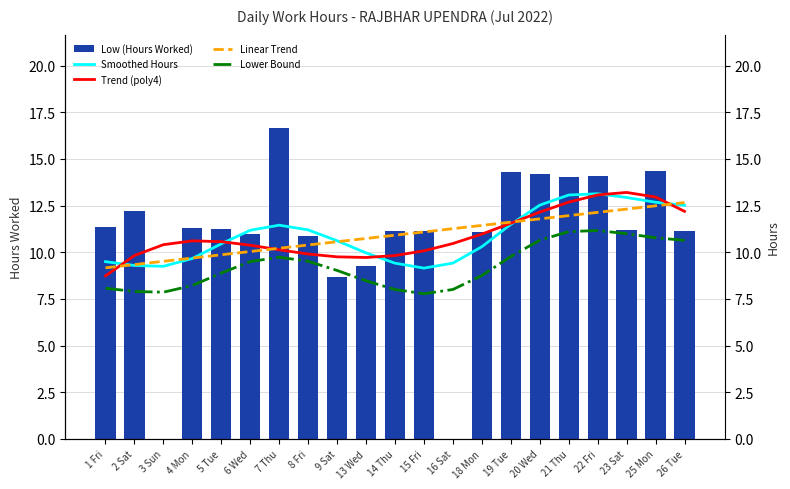

What is the value of the Low (Hours Worked) bar at the 18th from the left?

14.1